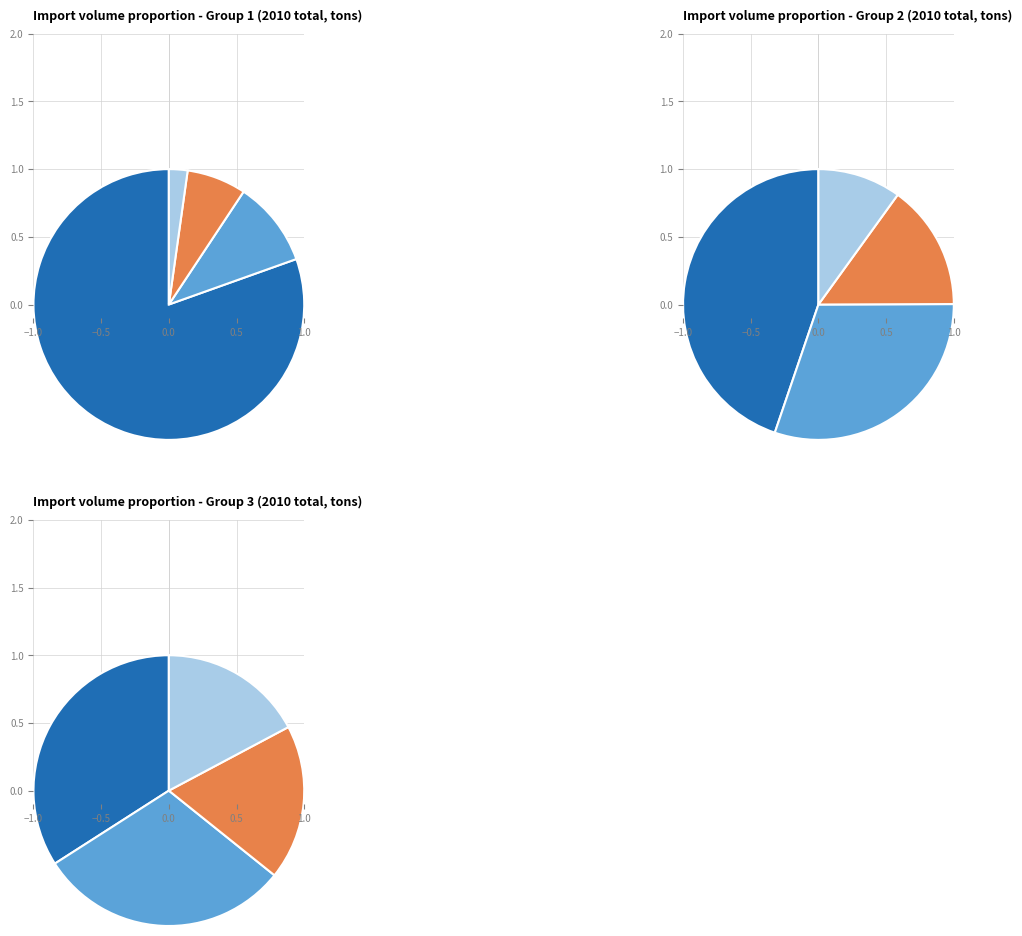

Is there any slice that represents more than half of the pie?

No